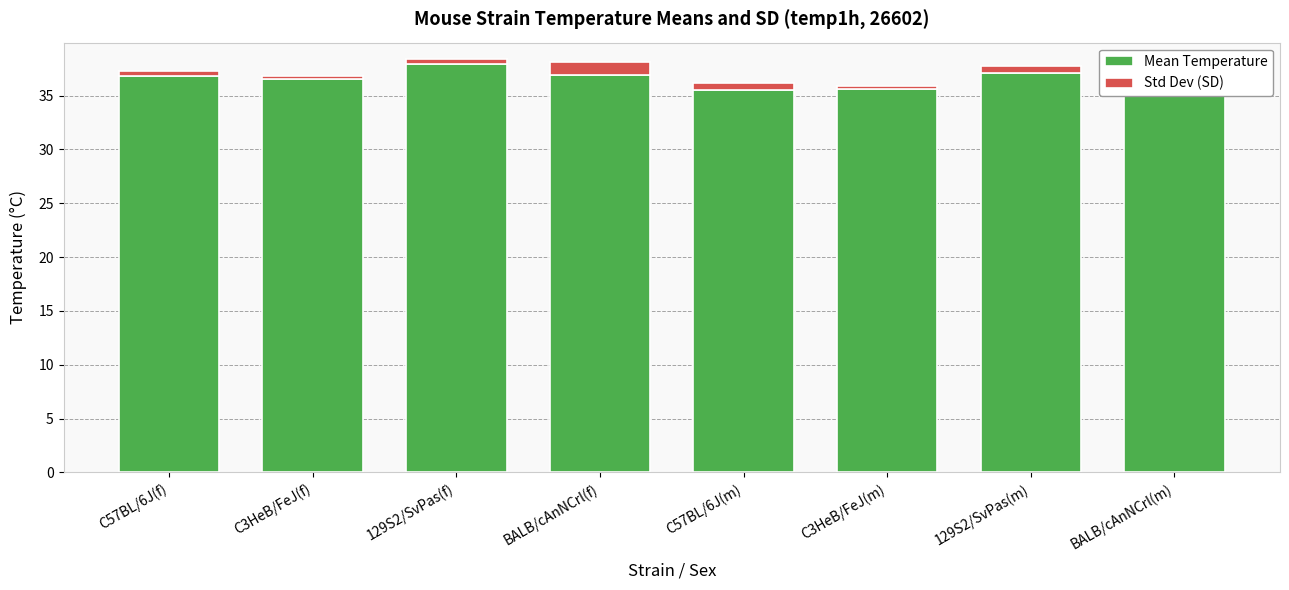

What is the maximum value for Mean Temperature?

37.9